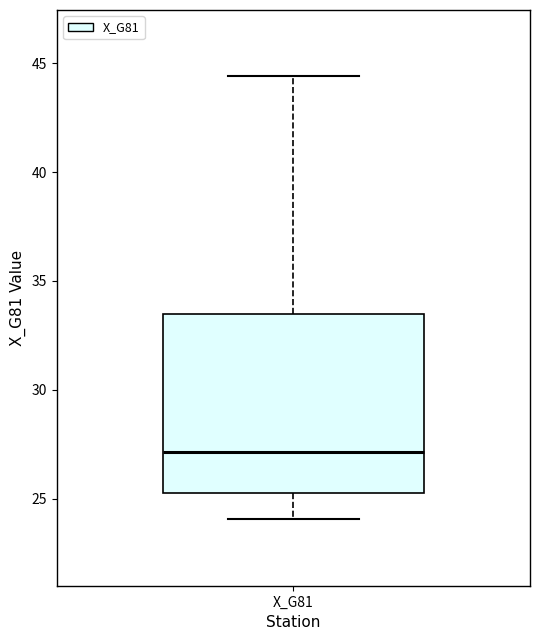

Read this box plot against the y-axis: the position of the median line, the range covered by the box, and the ends of both whiskers. The values are not printed on the chart, so give them approximately, as read against the axis.

median 27.0, box 25.5 to 33.5, whiskers 24.0 to 44.5